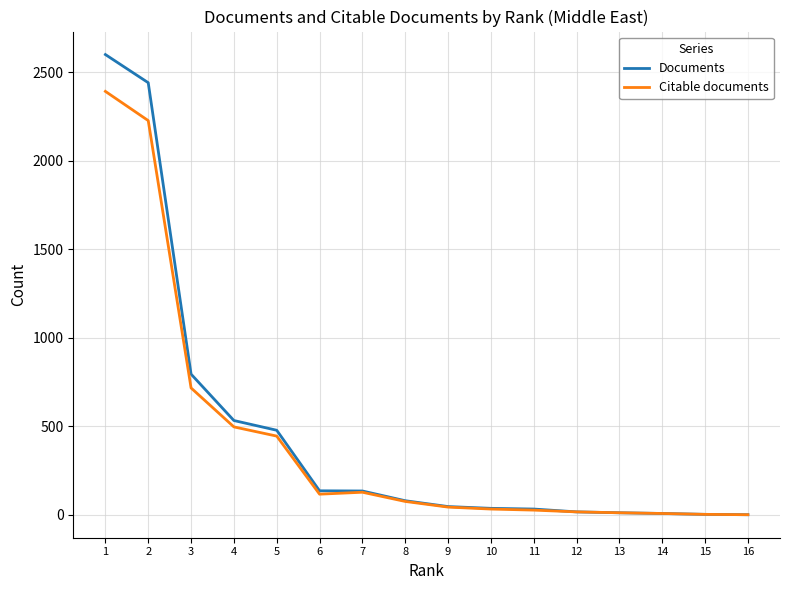

How many lines are shown in the chart?

2